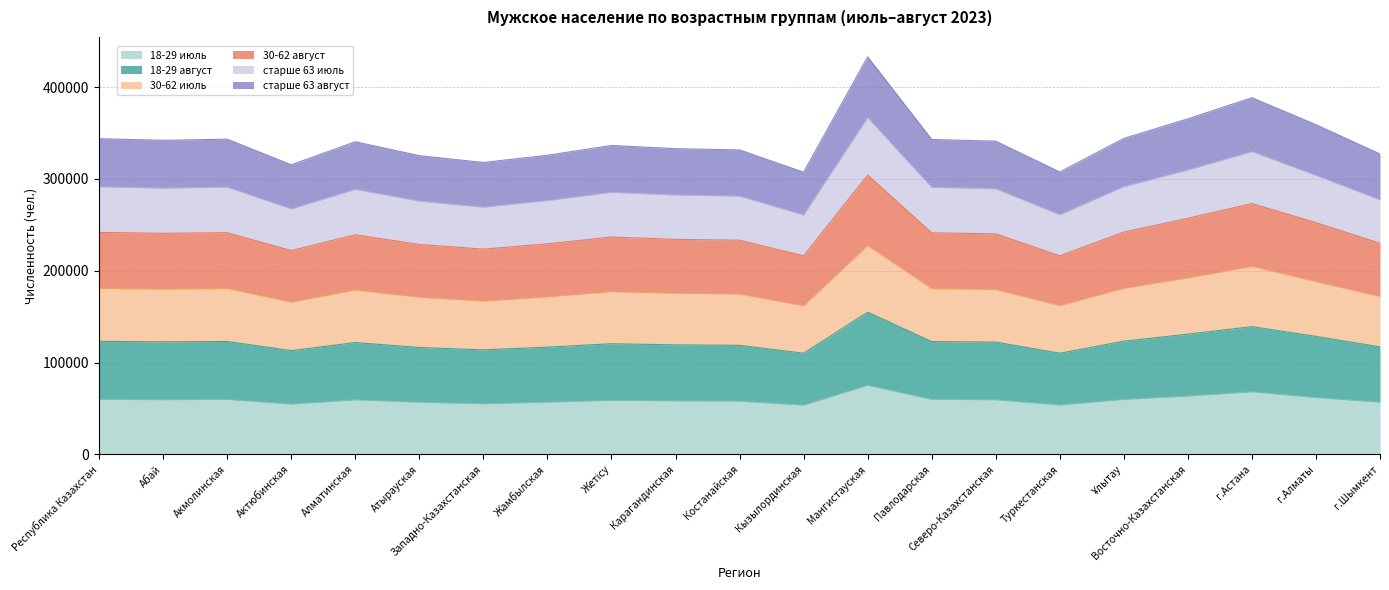

True or false: 30-62 август and 18-29 август intersect in this chart.

False